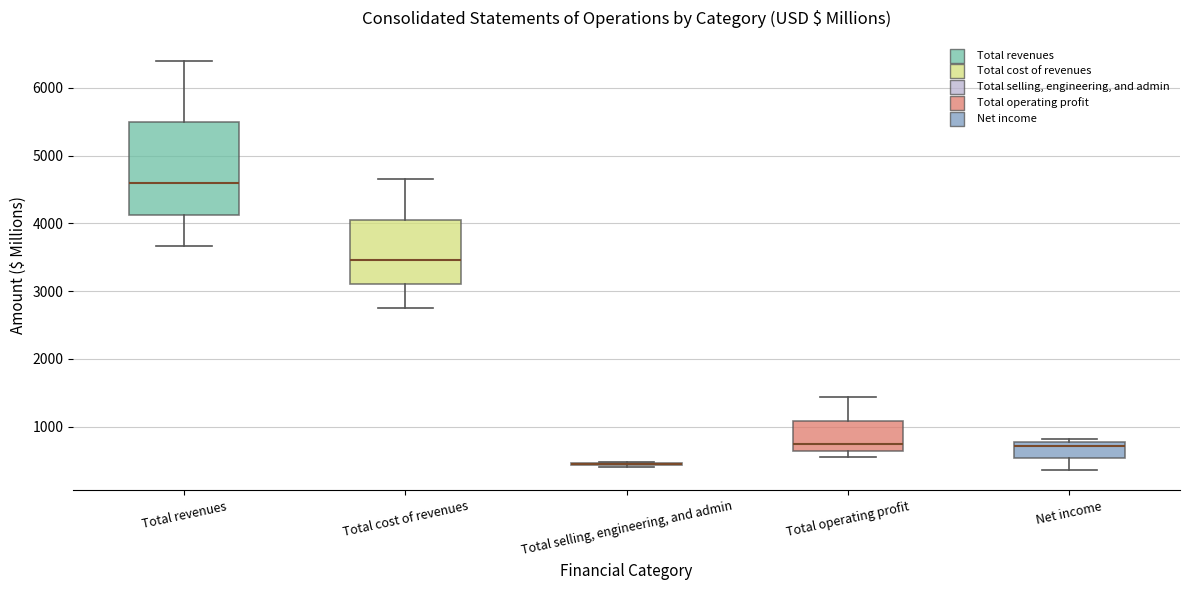

Where does the median line of the box for Total revenues sit on the y-axis? The values are not printed on the chart, so give them approximately, as read against the axis.

4600